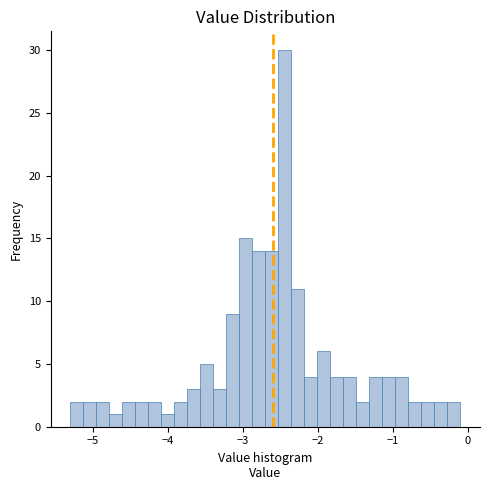

Around what value on the x-axis is the tallest bar? Give the approximate position of its centre, as read against the axis.

-2.4